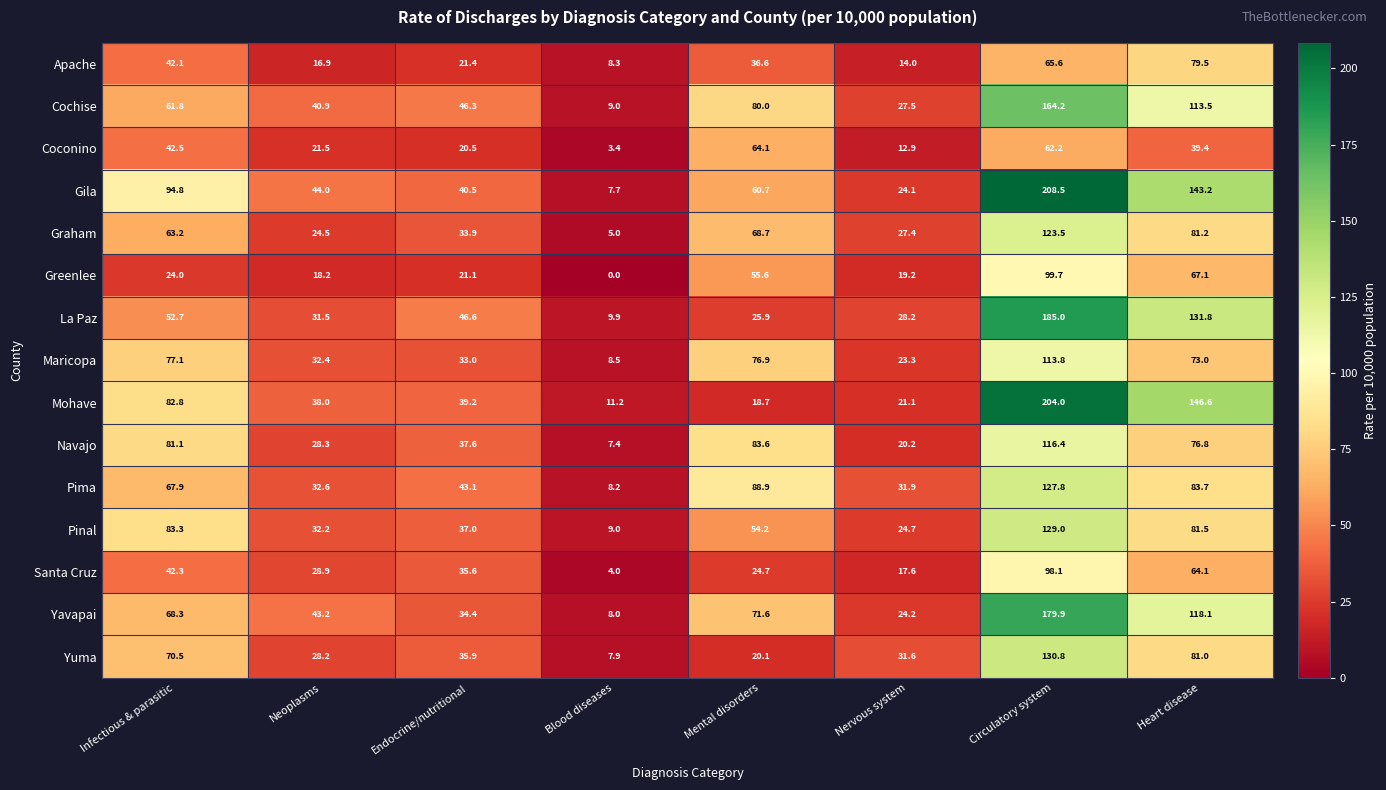

What is the highest value of the Apache series?

79.5